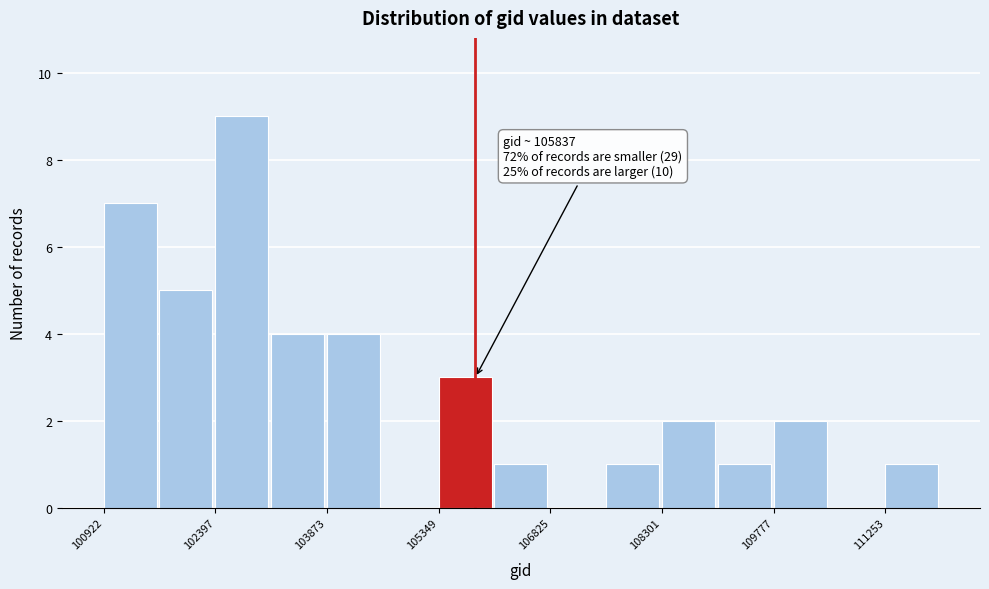

Around what value on the x-axis is the tallest bar? Give the approximate position of its centre, as read against the axis.

102800